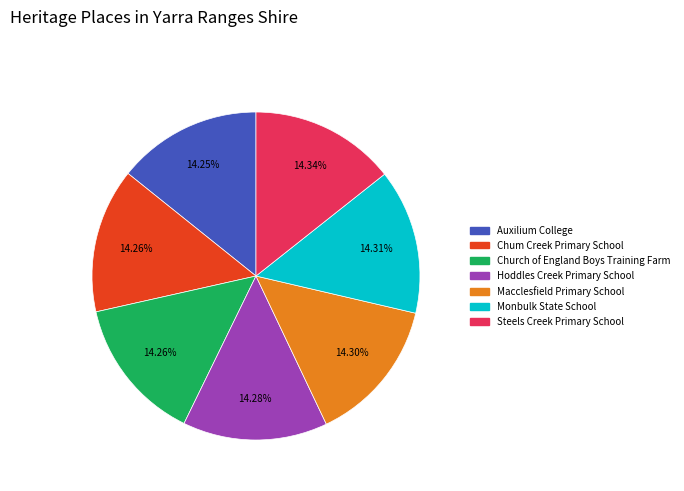

True or false: Macclesfield Primary School accounts for 4% of the total.

False